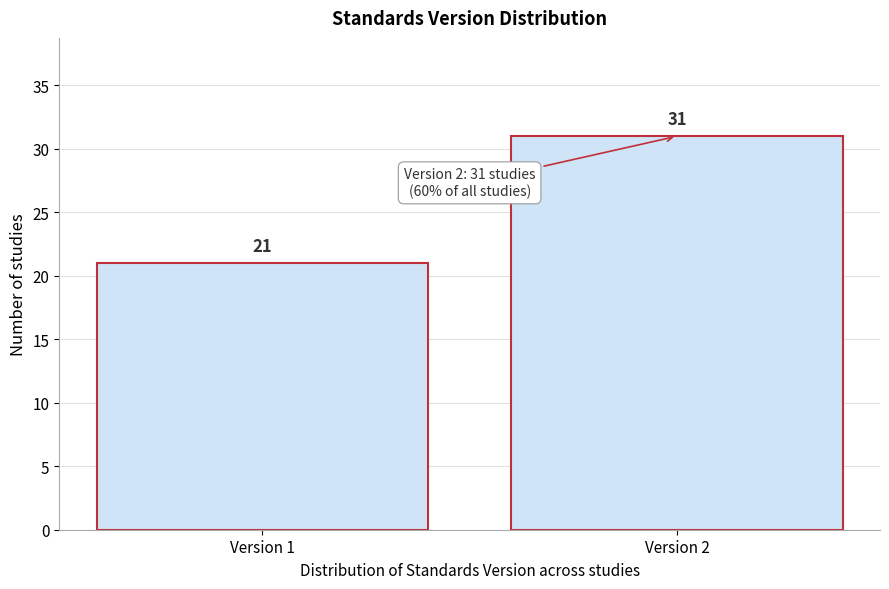

Reading right to left, extract all data points from this chart.

31	21